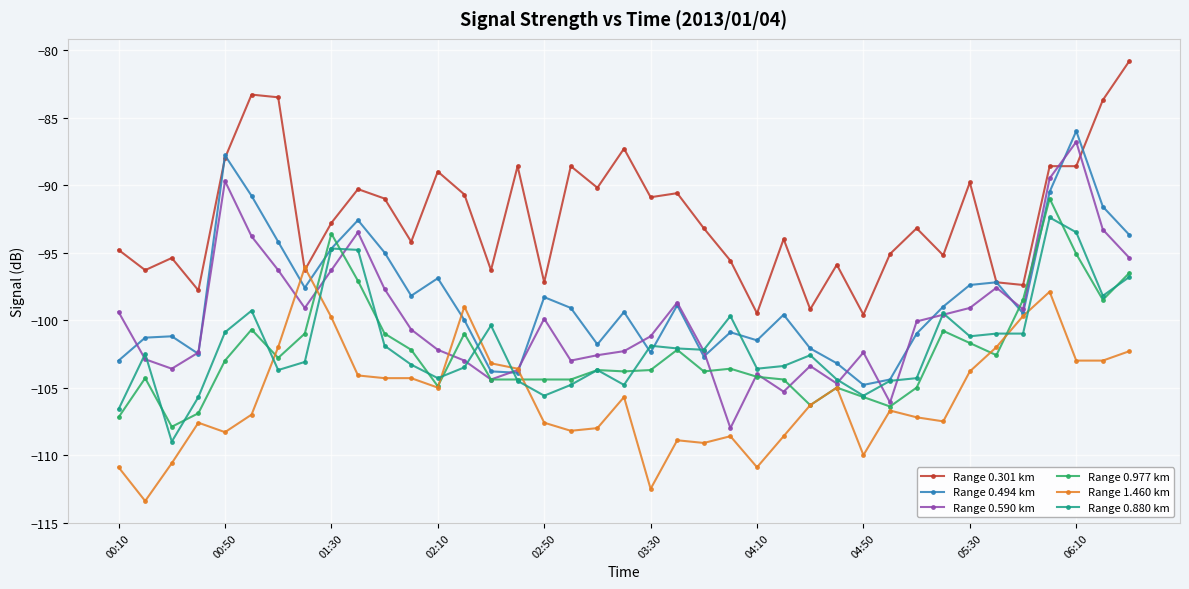

Which series ends up on top after the final intersection of Range 0.494 km and Range 0.977 km?

Range 0.494 km